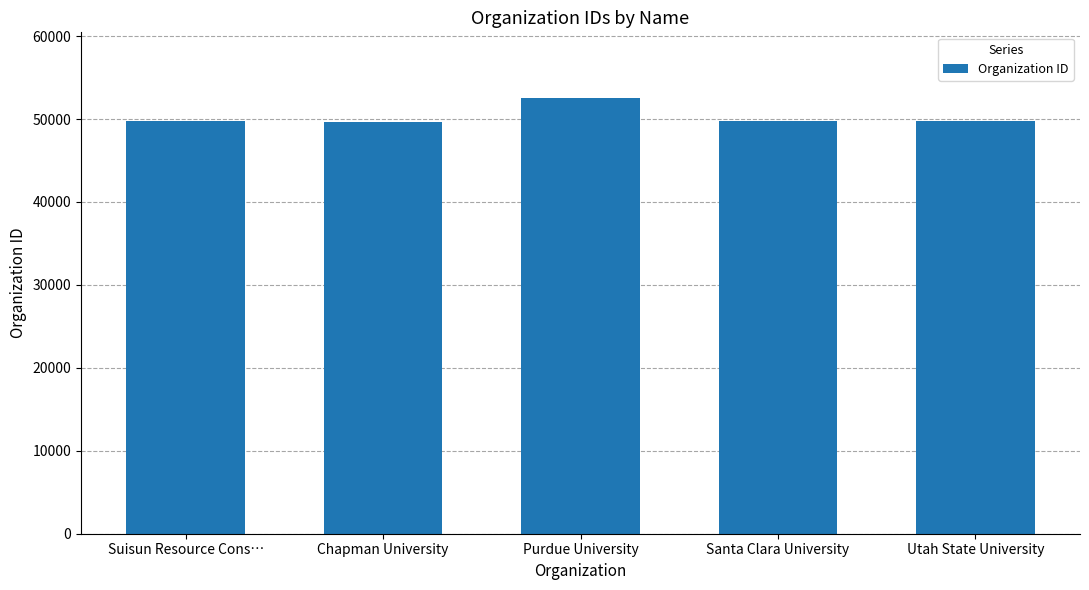

What is the label of the 1st bar from the left?

Suisun Resource Cons…